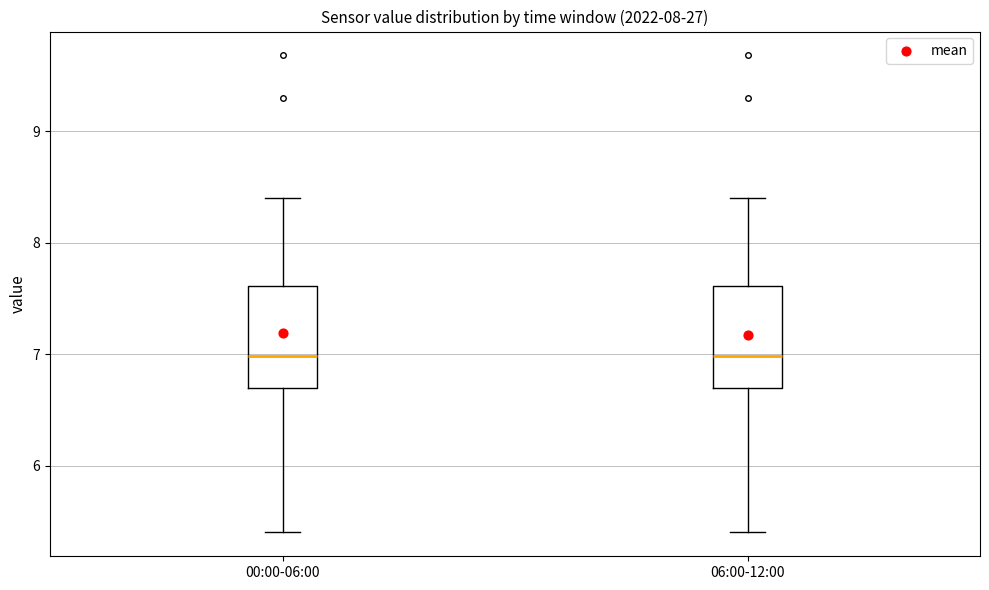

Where does the lower whisker of the box for 06:00-12:00 end on the y-axis? The values are not printed on the chart, so give them approximately, as read against the axis.

5.4